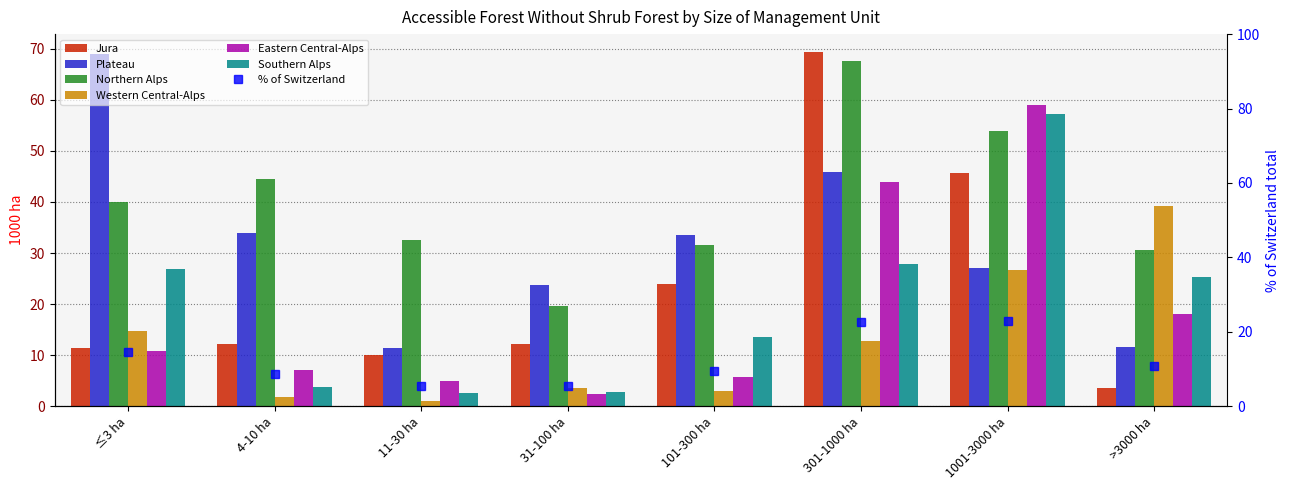

How many bars are there in each group?

6